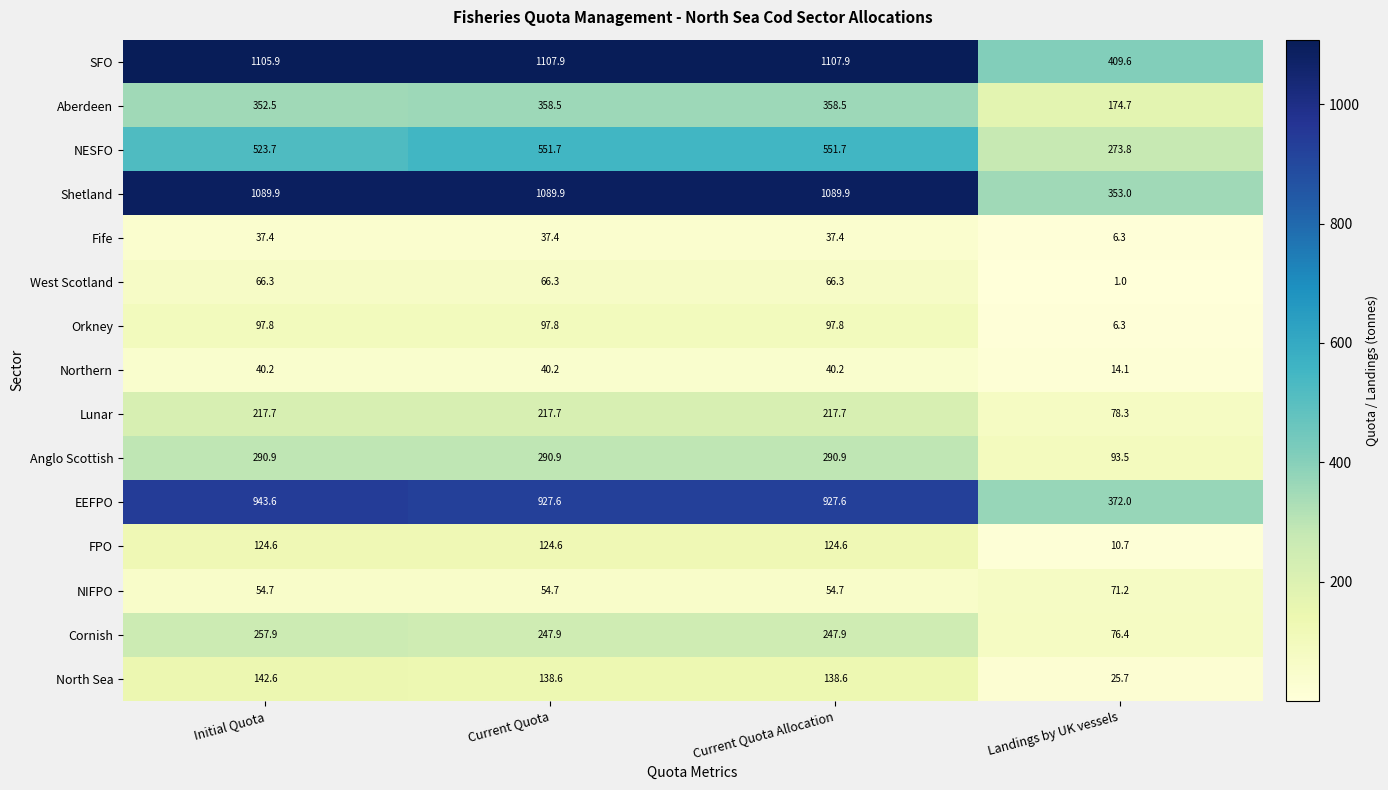

At how many categories does at least one series exceed 944?

3